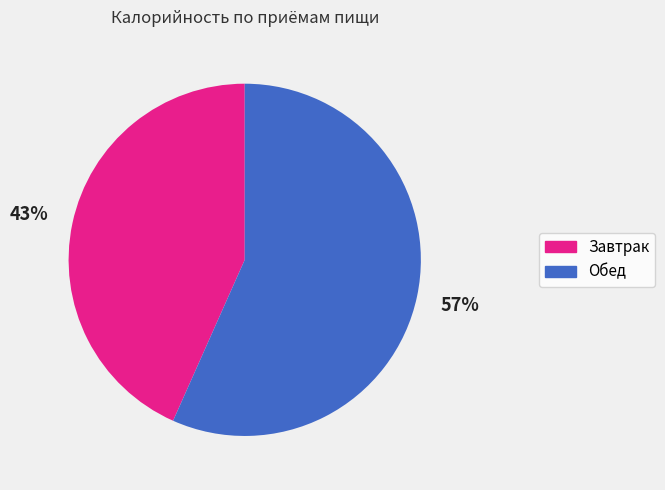

The Обед slice represents 57% of the pie. True or false?

True